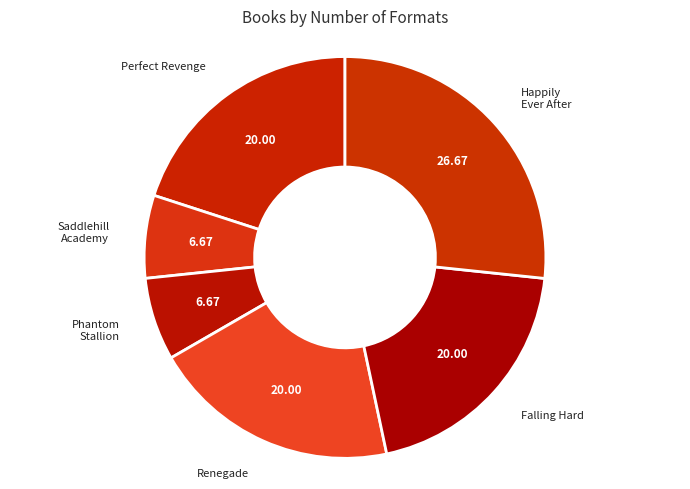

How many slices are in this pie chart?

6